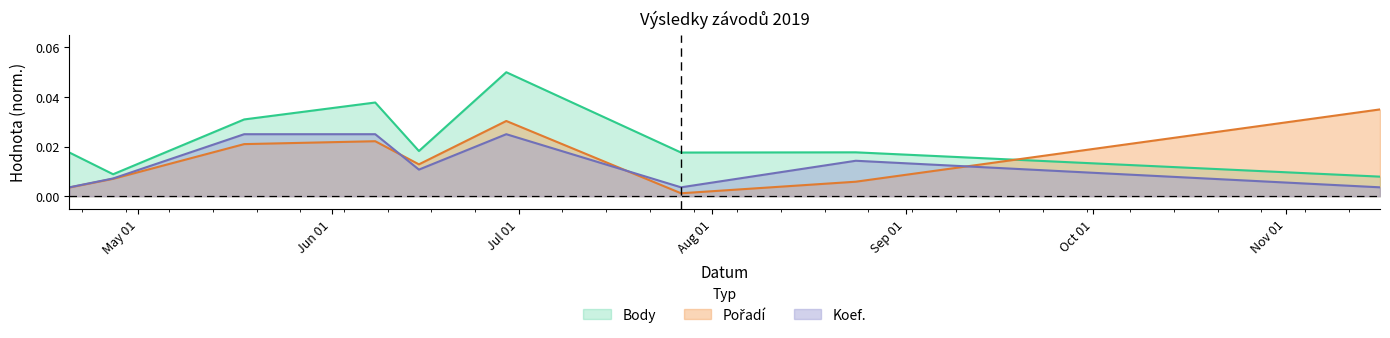

Which has a higher value, 2019-04-27 or 2019-06-15?

2019-06-15